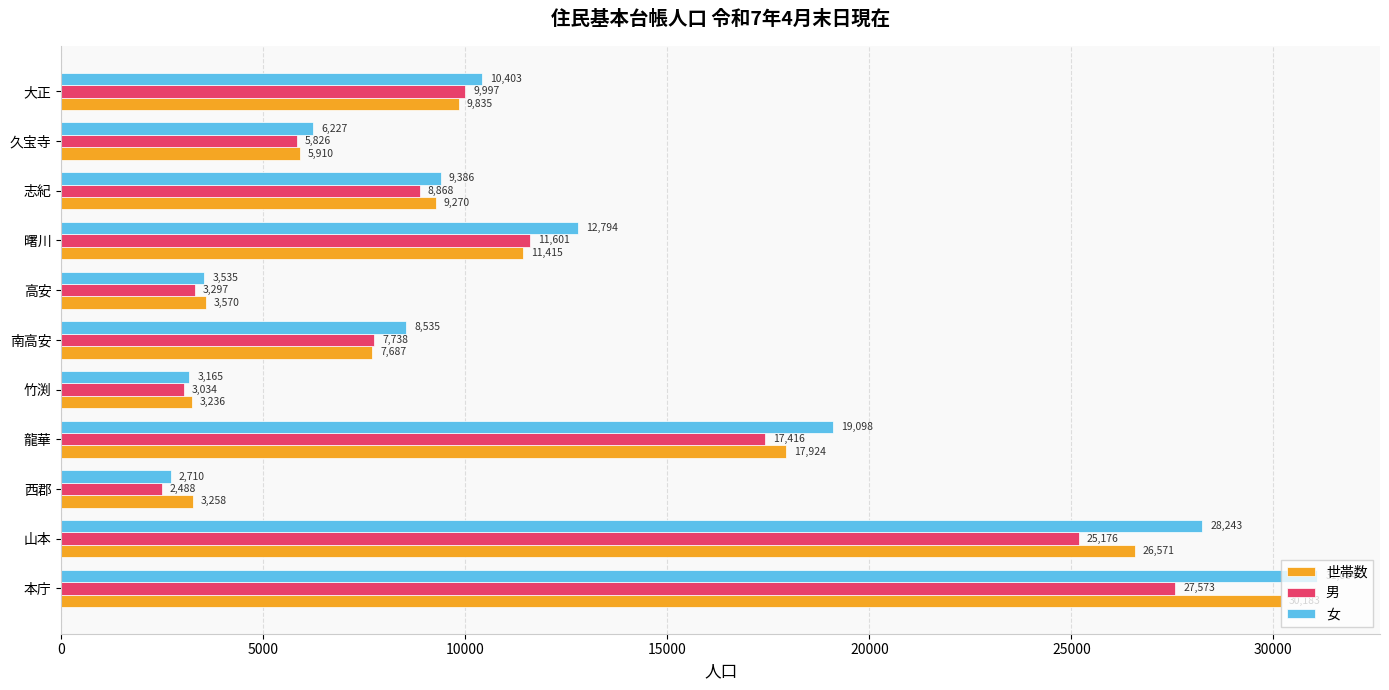

What are all the series names shown in the legend?

世帯数, 男, 女